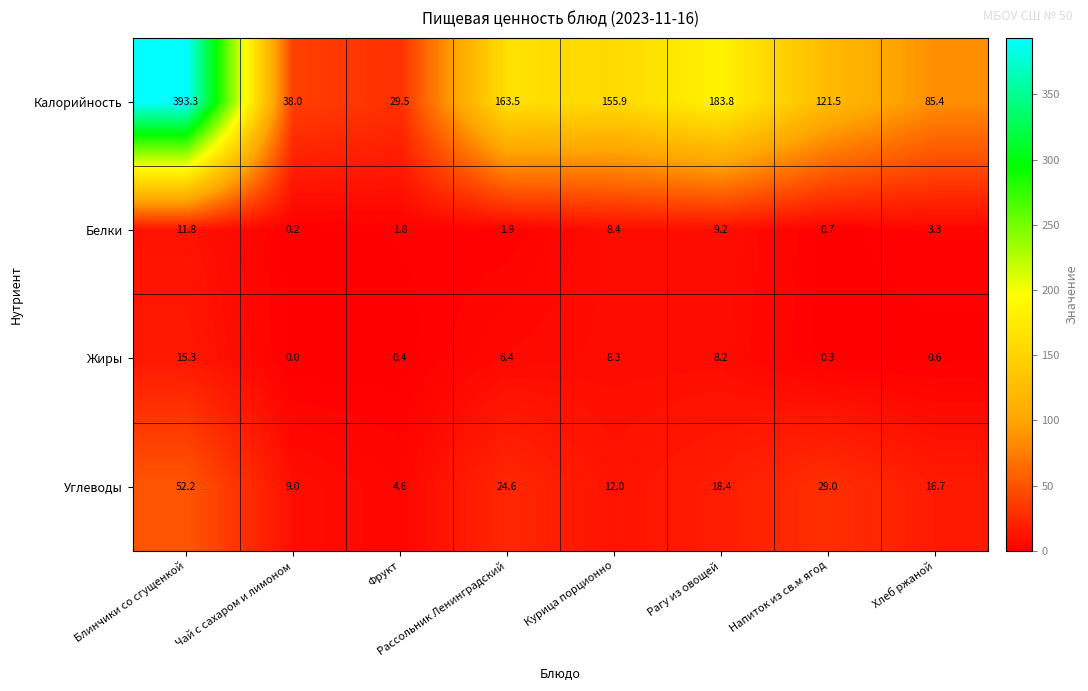

What is the greatest value displayed?

393.3